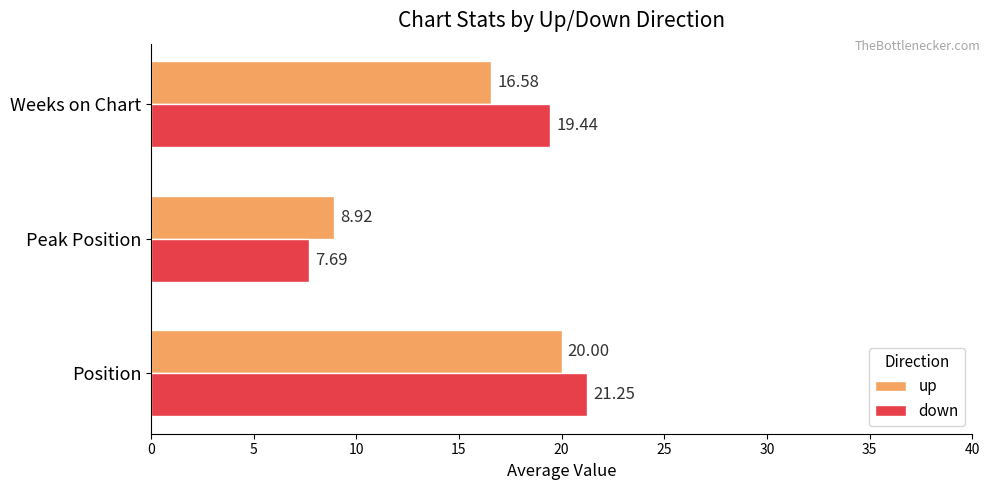

List the series in order of their overall mean, highest first.

down, up